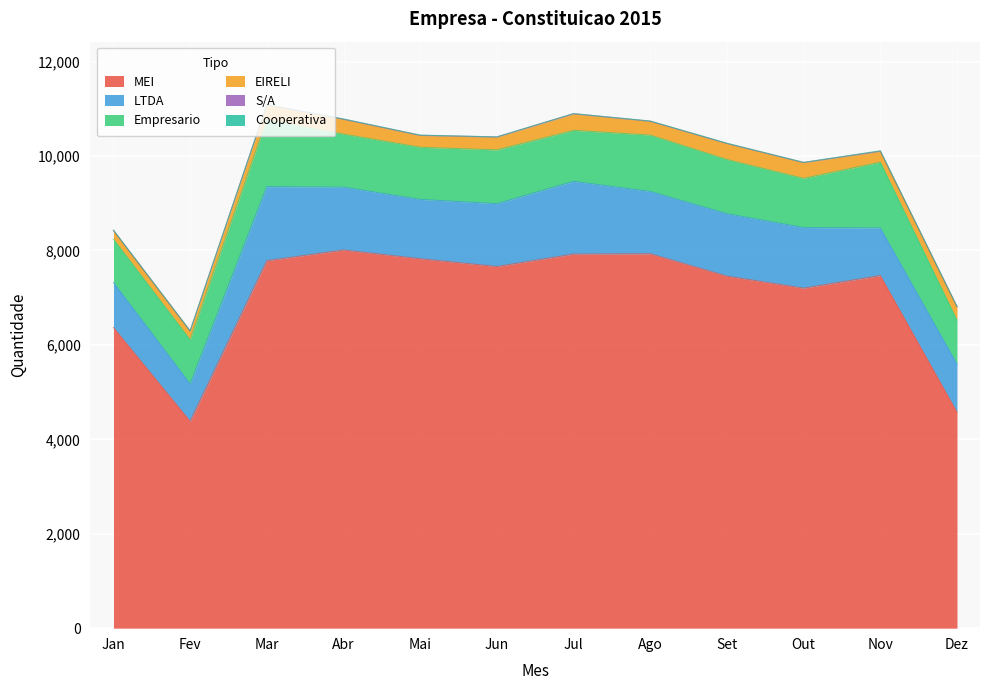

The value of LTDA at Mar is 2658. True or false?

False